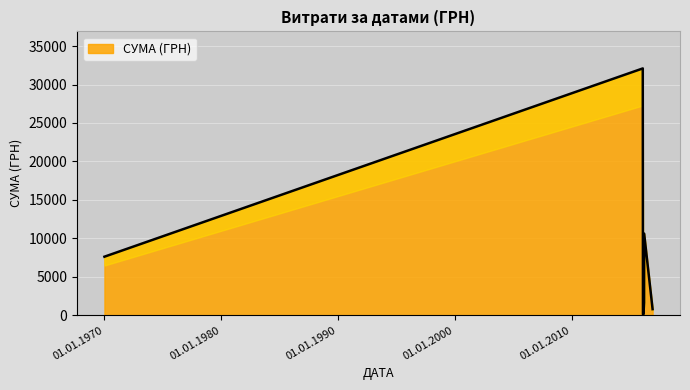

The chart shows a value of 175.2 at 23.02.2016. True or false?

False